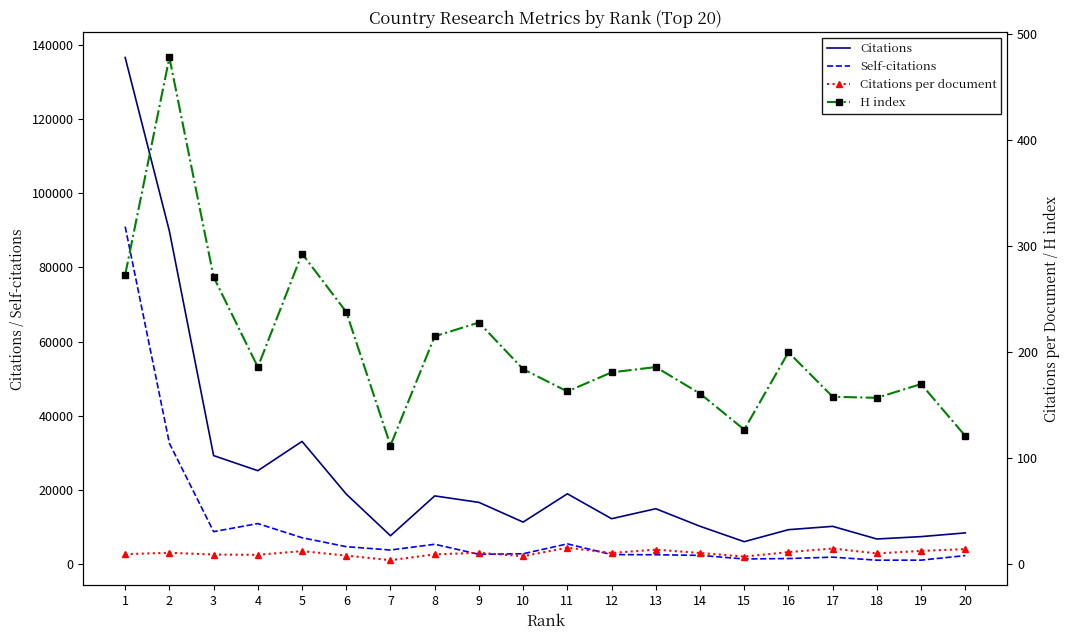

Which series has the largest range (max minus min)?

Citations